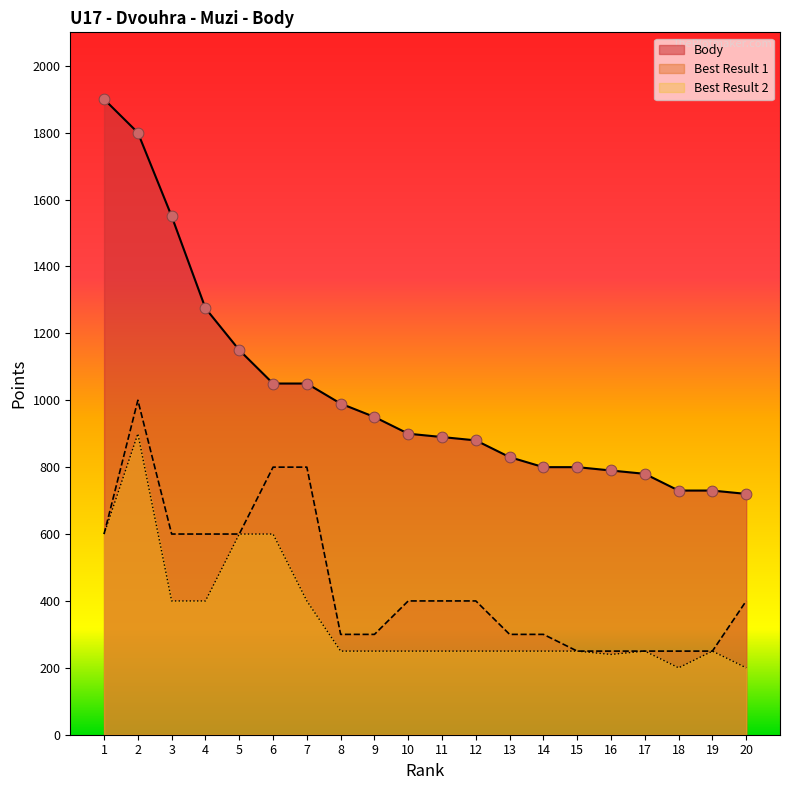

At which category is the sum across all series the highest?

2